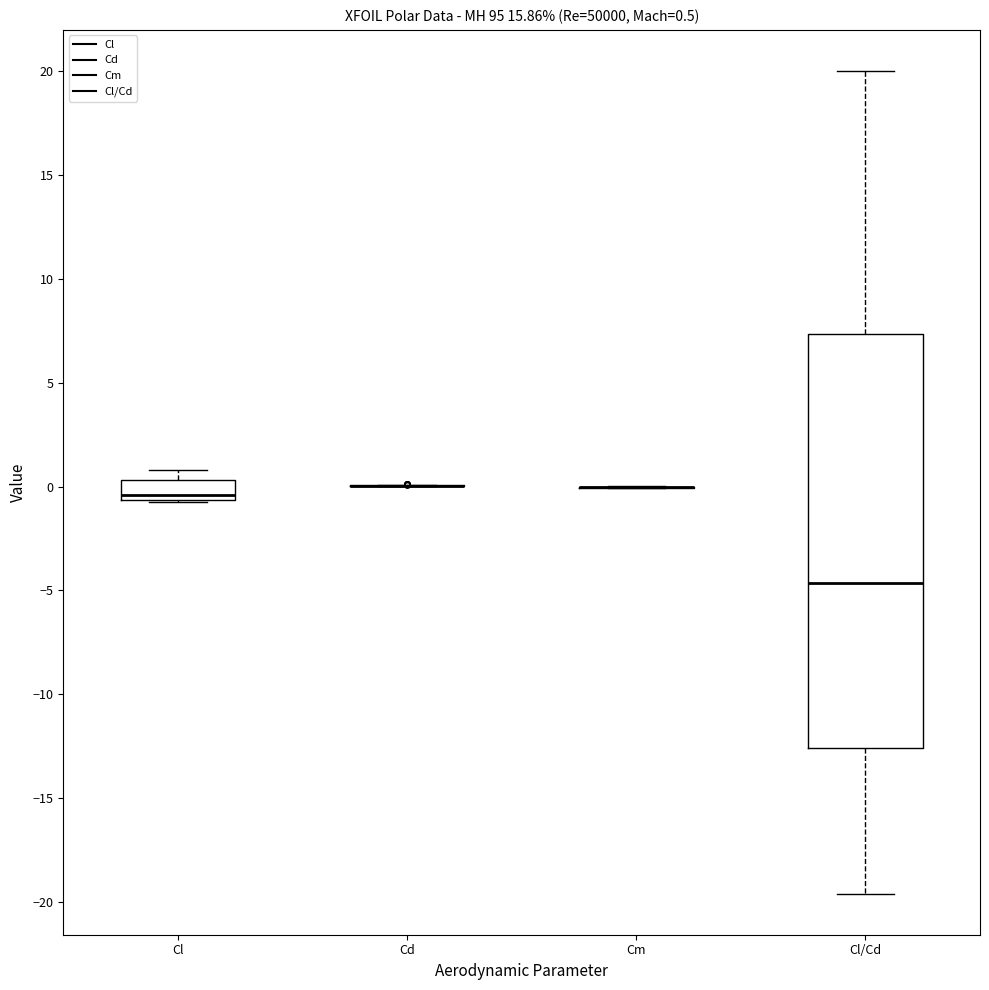

Which box is the tallest, from its lower edge to its upper edge?

Cl/Cd